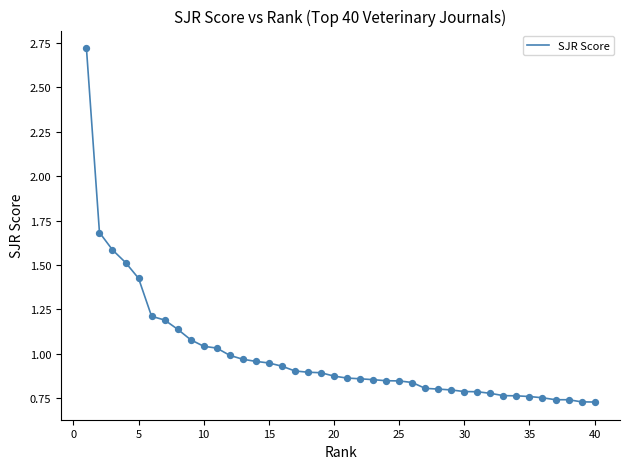

What is the difference between the maximum and minimum values?

2.0